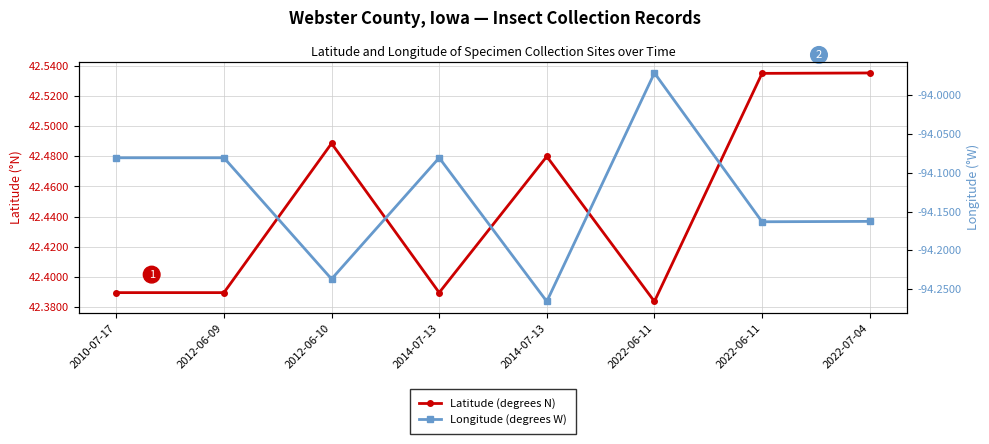

Rank the series at 2014-07-13 from lowest to highest value.

Longitude (degrees W), Latitude (degrees N)